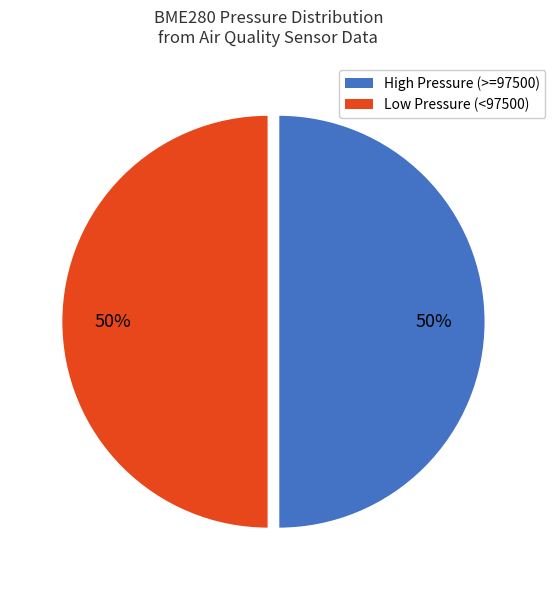

To the nearest percent, what is the average slice percentage?

50%